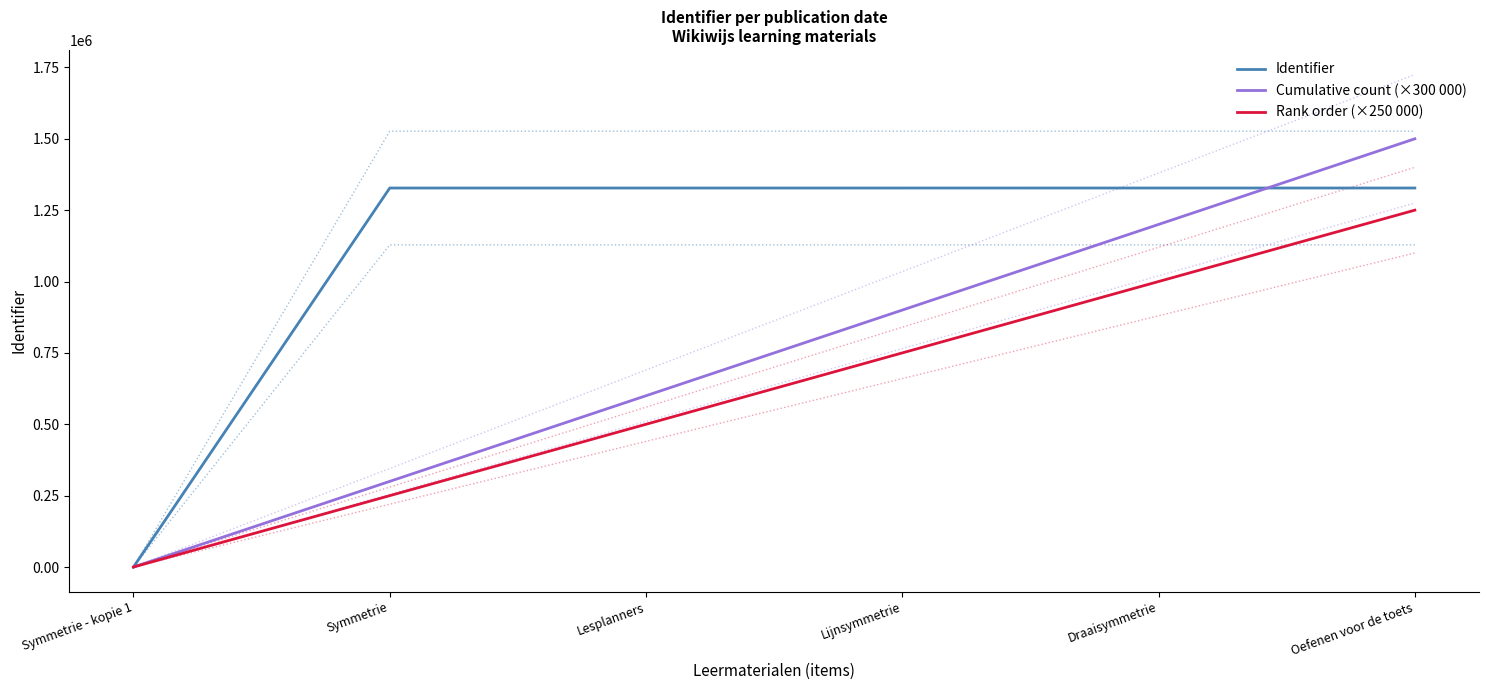

The value of Identifier at Lijnsymmetrie is 2248418. True or false?

False